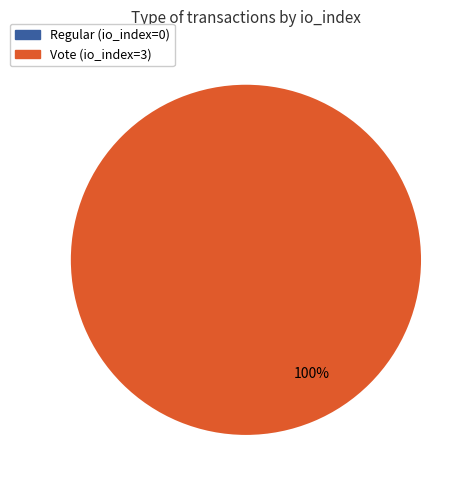

What percentage is NOT represented by Regular (io_index=0)?

100.0%